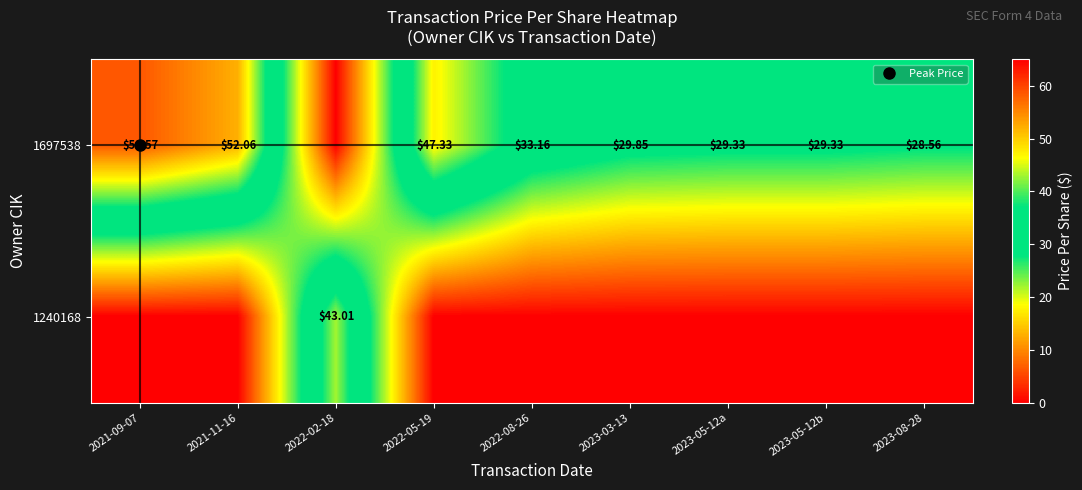

What is the difference between the 1697538 values at 2023-03-13 and 2022-08-26?

3.3